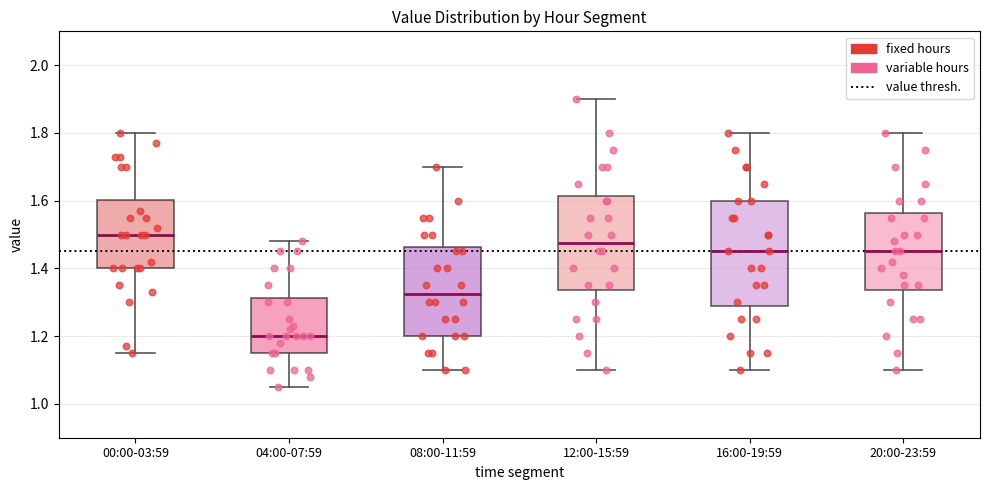

Reading left to right, transcribe this box plot: for each box, give where its median line is, the range the box spans, and where its two whiskers end, as read against the y-axis. The values are not printed on the chart, so give them approximately, as read against the axis.

00:00-03:59: median 1.50, box 1.40 to 1.60, whiskers 1.16 to 1.80
04:00-07:59: median 1.20, box 1.16 to 1.32, whiskers 1.06 to 1.48
08:00-11:59: median 1.32, box 1.20 to 1.46, whiskers 1.10 to 1.70
12:00-15:59: median 1.48, box 1.34 to 1.62, whiskers 1.10 to 1.90
16:00-19:59: median 1.46, box 1.28 to 1.60, whiskers 1.10 to 1.80
20:00-23:59: median 1.46, box 1.34 to 1.56, whiskers 1.10 to 1.80